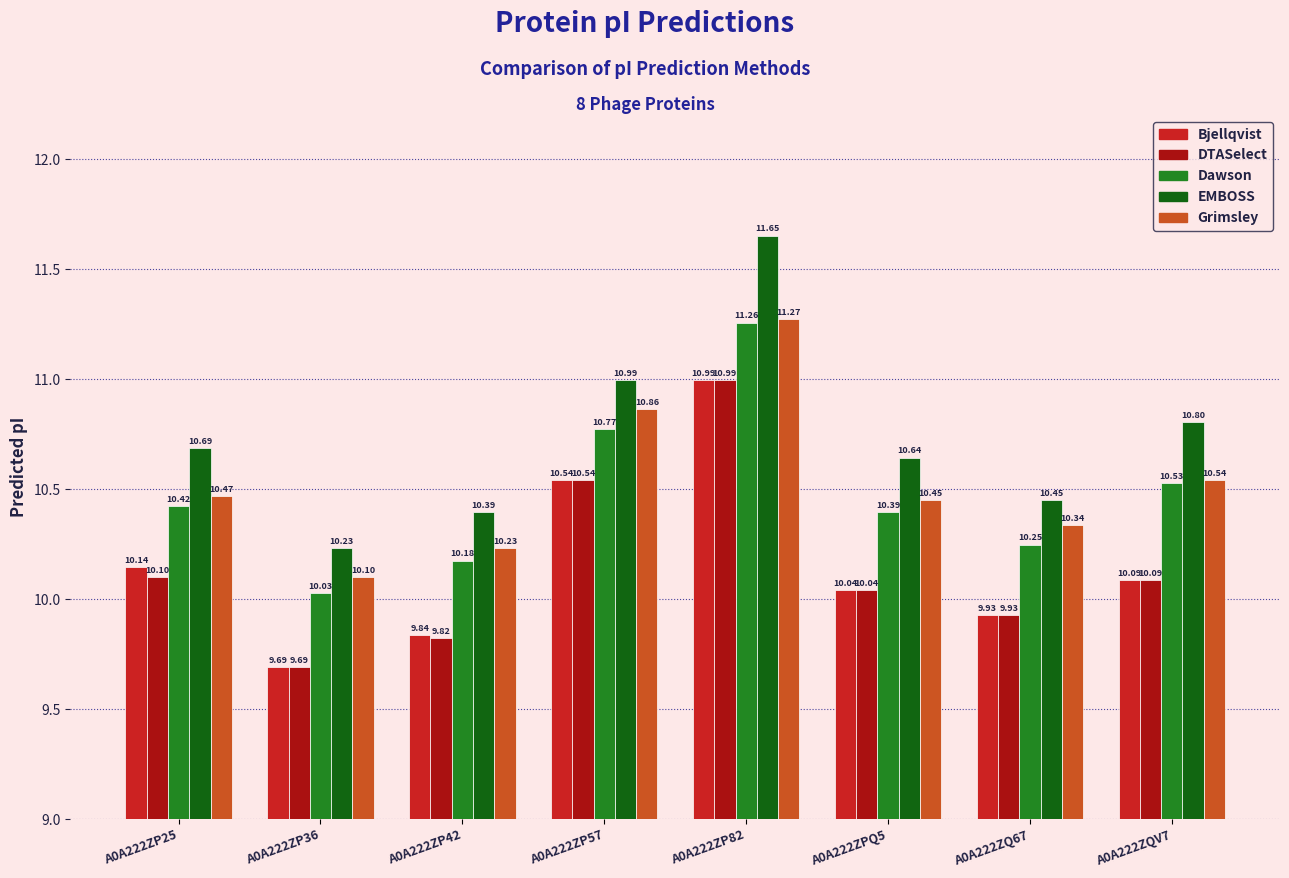

What is the difference between the second highest and minimum values in the DTASelect series?

0.8